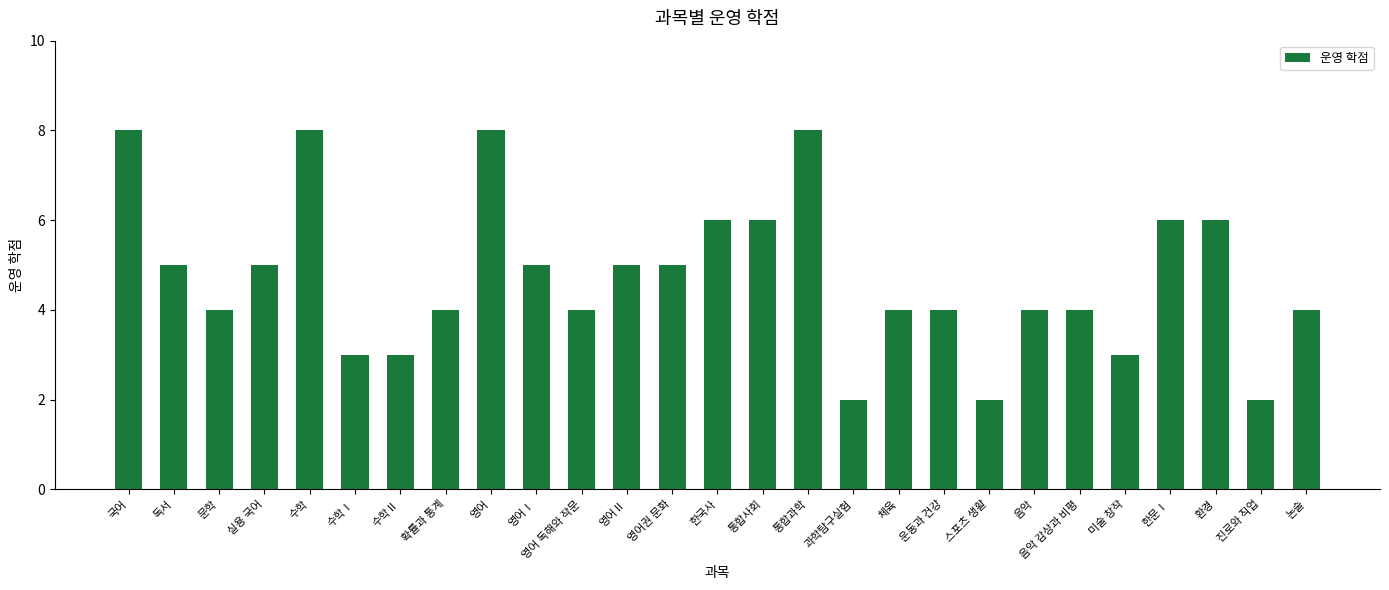

What value does the data have at 영어권 문화?

5